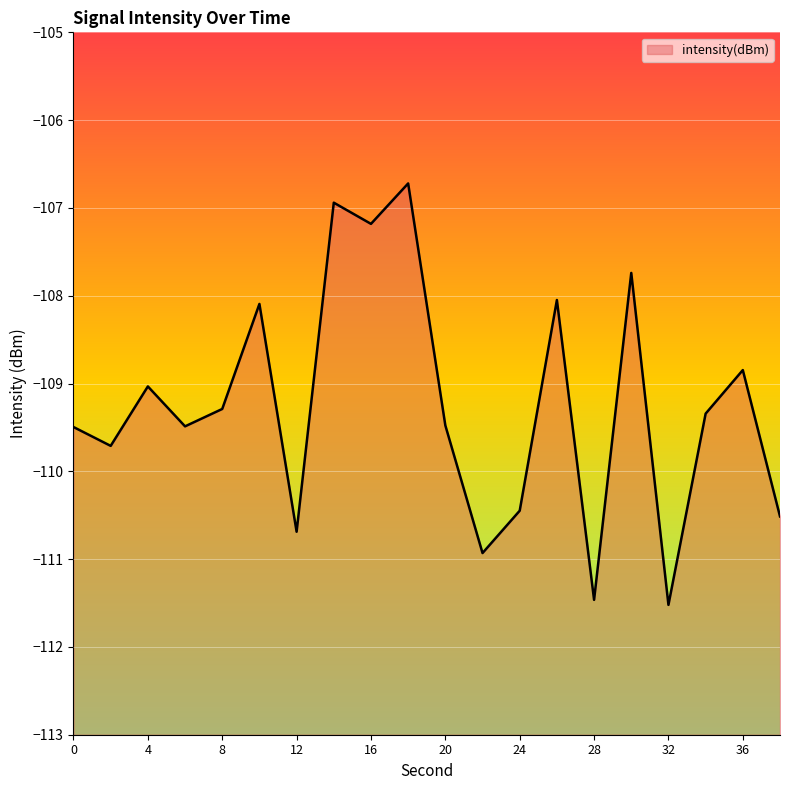

Reading left to right, transcribe all the data shown in this chart.

-109.5	-109.7	-109.0	-109.5	-109.3	-108.1	-110.7	-106.9	-107.2	-106.7	-109.5	-110.9	-110.4	-108.0	-111.5	-107.7	-111.5	-109.3	-108.8	-110.5